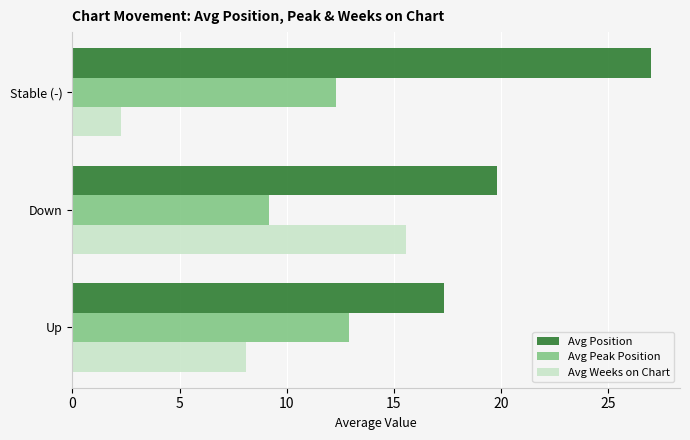

What is the sum of all Avg Weeks on Chart values?

26.0